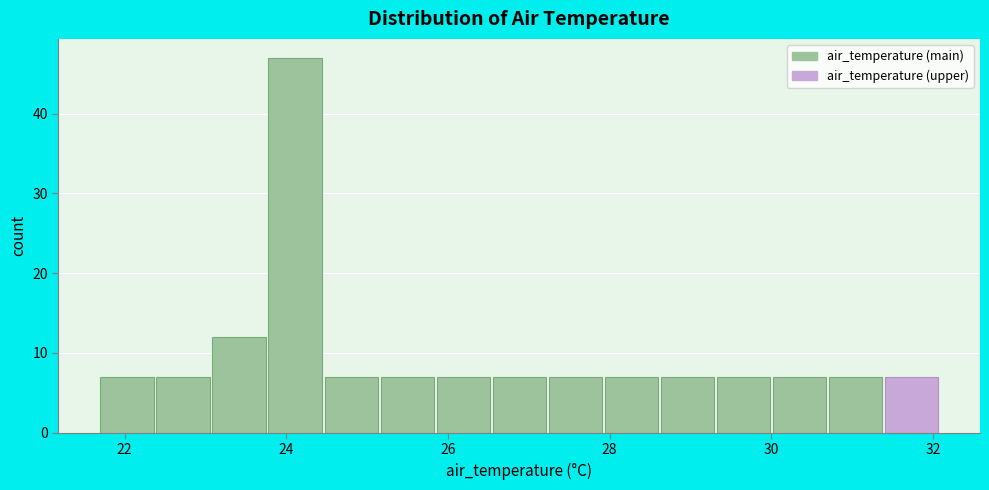

Read against the x-axis, roughly where is the centre of the tallest bar?

24.2